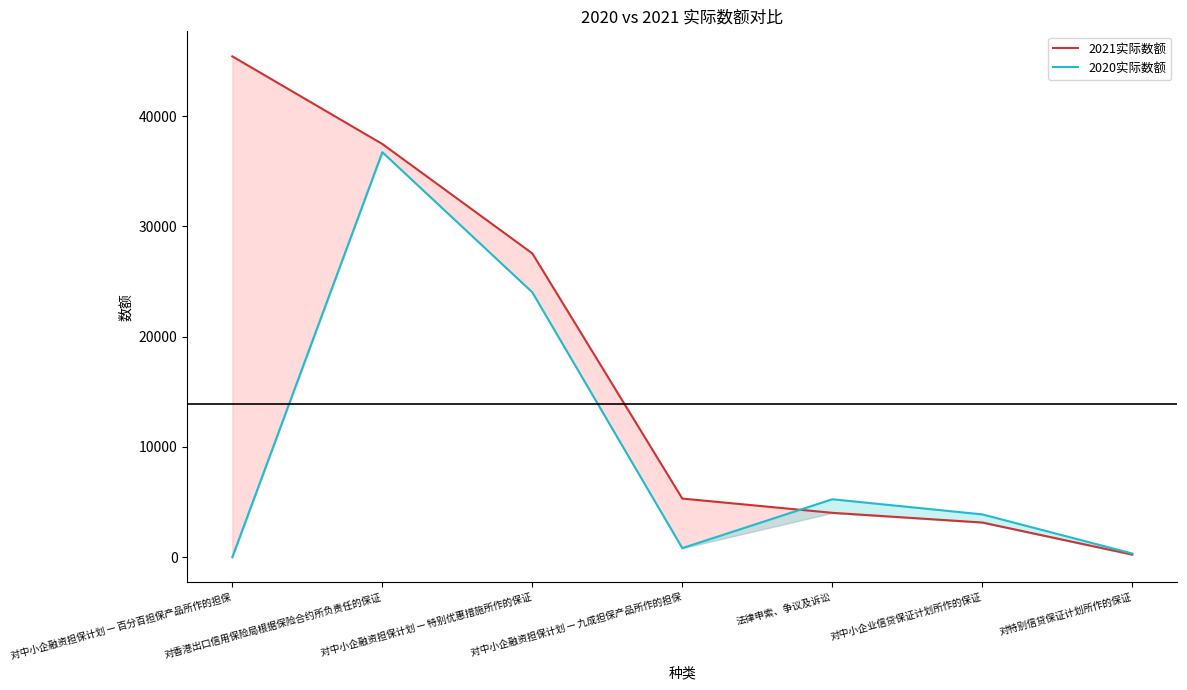

The 2020实际数额 series shows 14900 at 对中小企融资担保计划 — 百分百担保产品所作的担保. True or false?

False